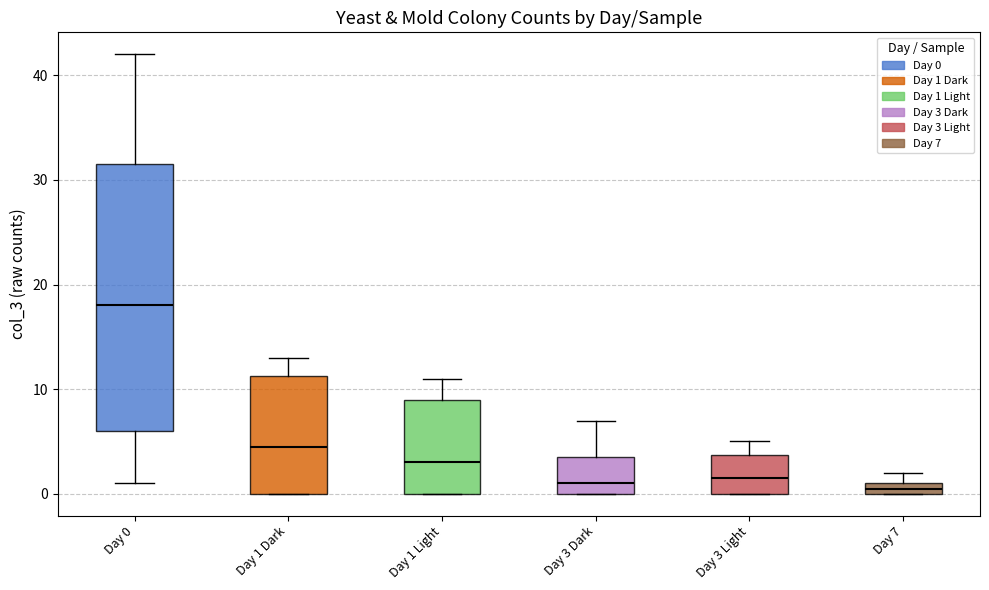

Which box's median line is the highest?

Day 0